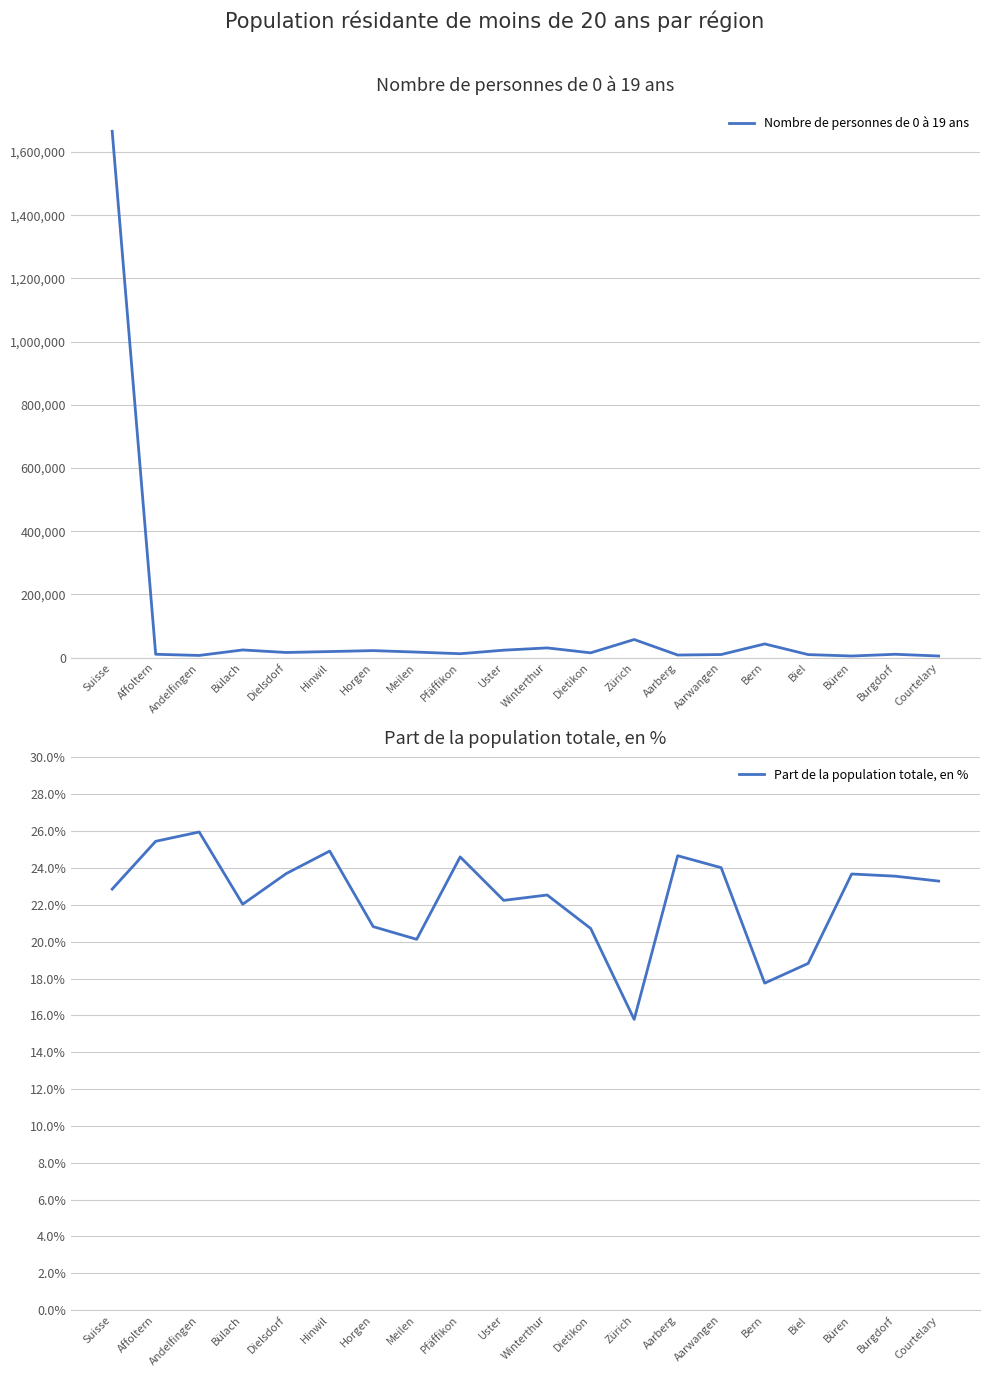

Does the chart have visible grid lines?

Yes